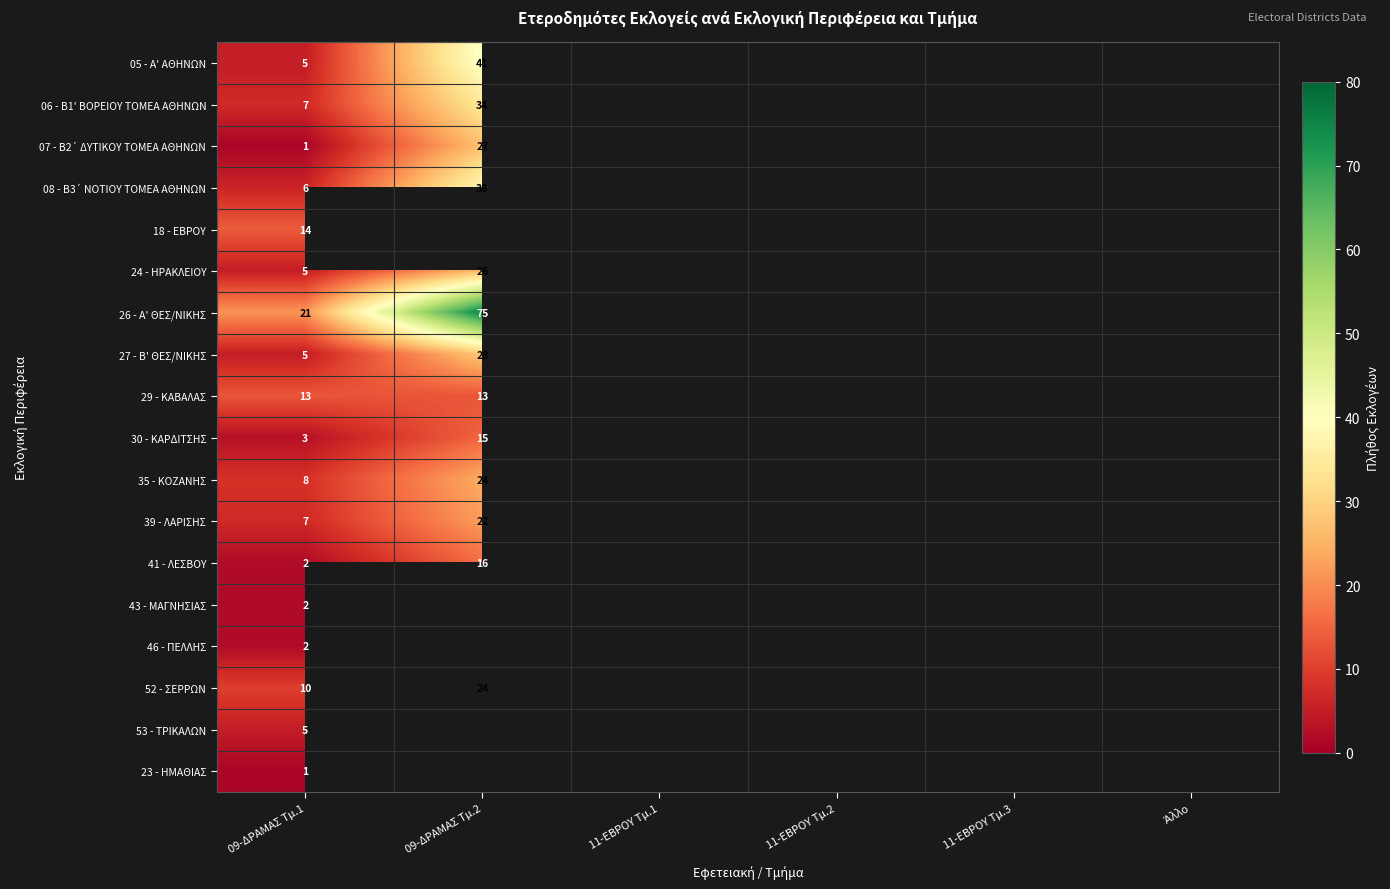

True or false: 05 - Α' ΑΘΗΝΩΝ has a value of 3 at 09-ΔΡΑΜΑΣ Τμ.1.

False